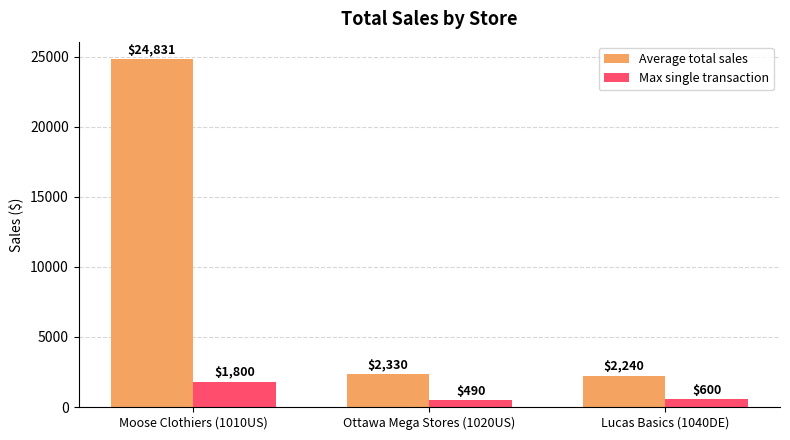

What is the label of the 2nd bar from the left?

Ottawa Mega Stores (1020US)